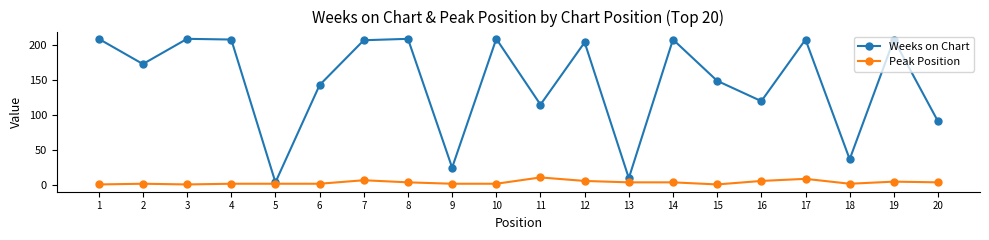

True or false: Weeks on Chart has more than 0 interior local peaks.

True